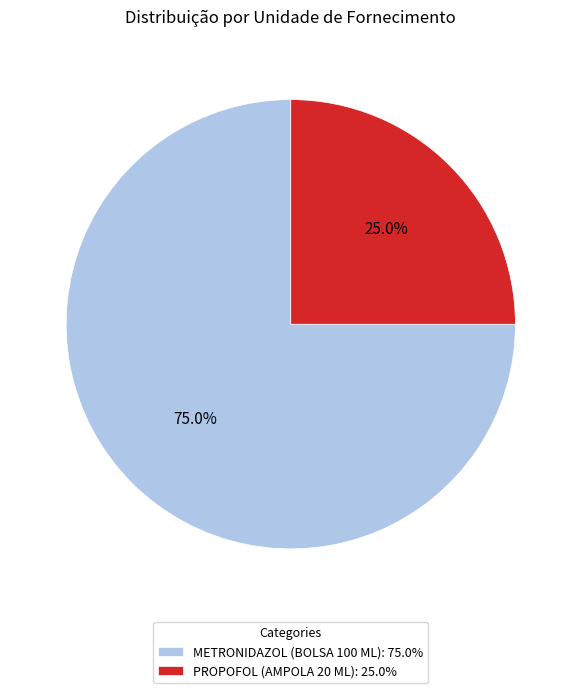

How many slices are in this pie chart?

2